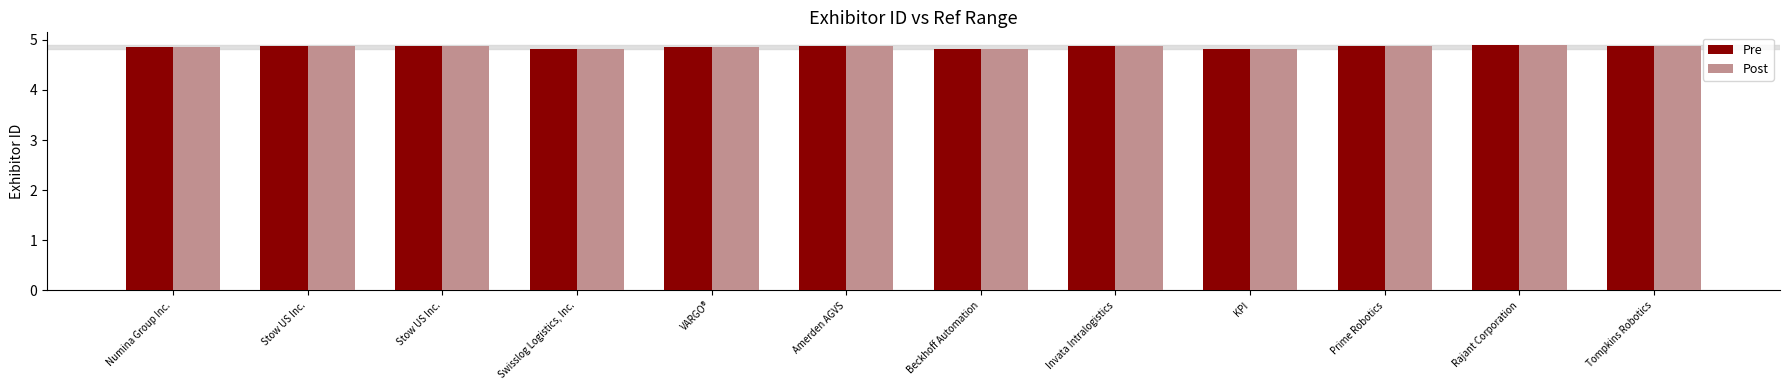

Reading left to right, extract all data points from this chart.

Pre: 4.9	4.9	4.9	4.8	4.8	4.9	4.8	4.9	4.8	4.9	4.9	4.9
Post: 4.9	4.9	4.9	4.8	4.8	4.9	4.8	4.9	4.8	4.9	4.9	4.9